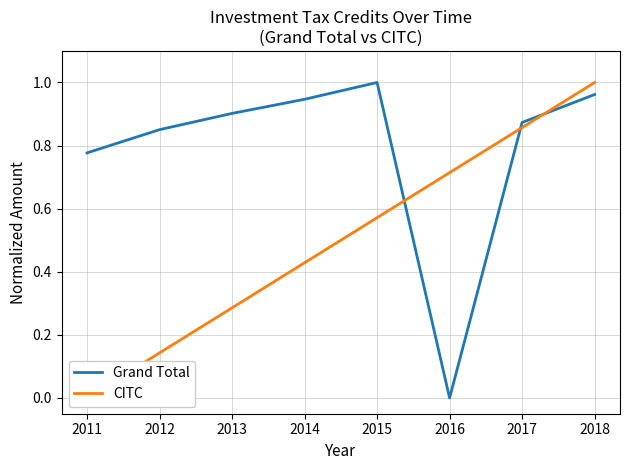

Between 2015 and 2018, which series saw the biggest shift?

CITC